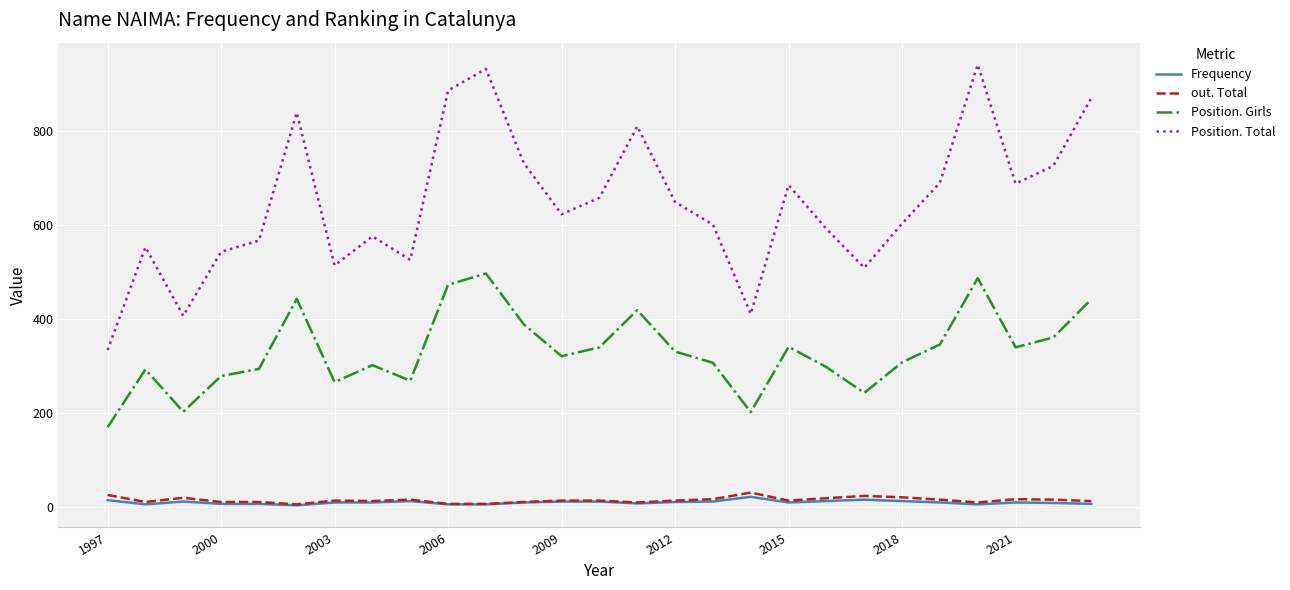

True or false: Position. Girls and Position. Total intersect in this chart.

False